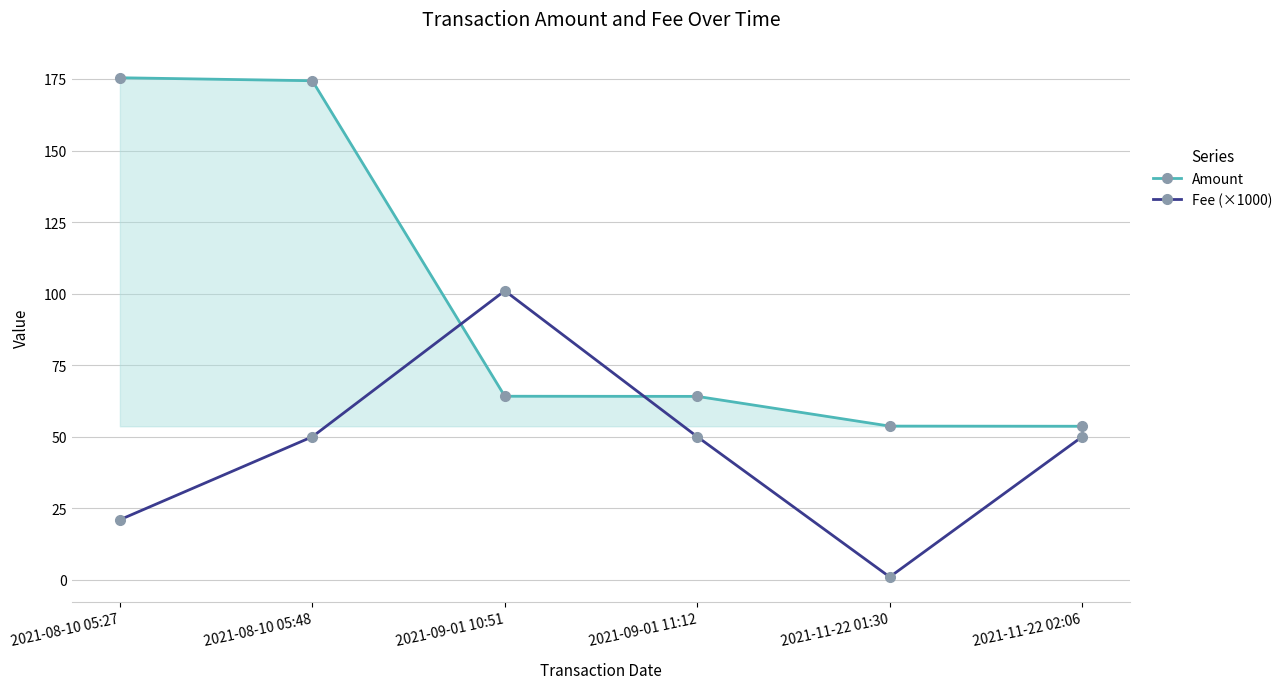

How many interior local valleys does the Fee (×1000) series have?

1